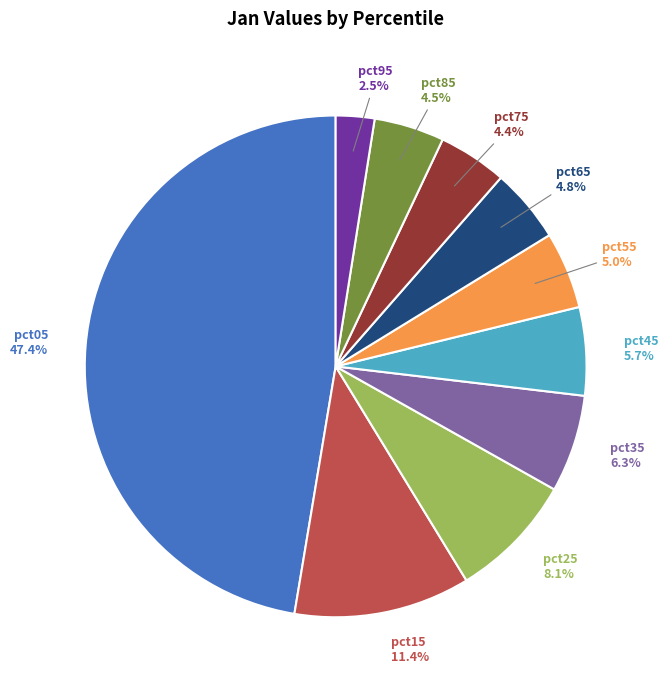

Count the number of slices in the pie.

10